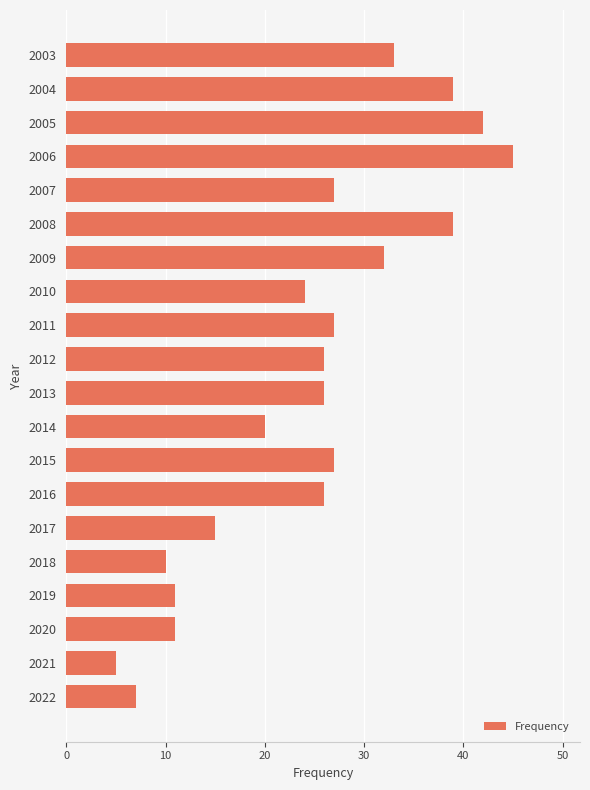

What is the greatest value displayed?

45